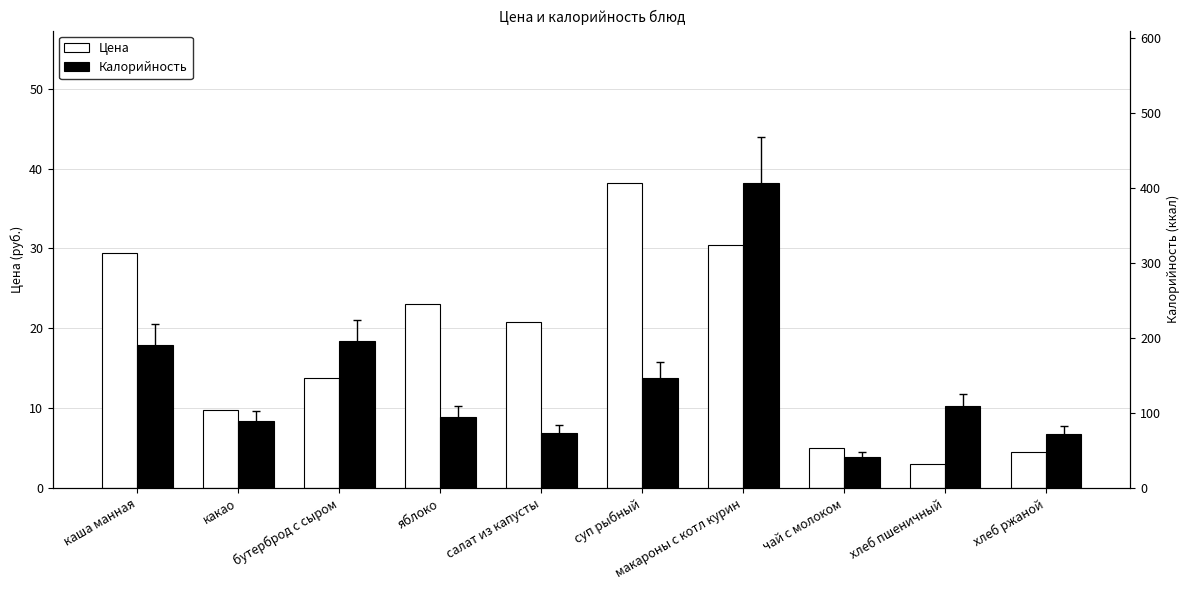

What is the sum of the Калорийность values at макароны с котл курин and салат из капусты?

479.0